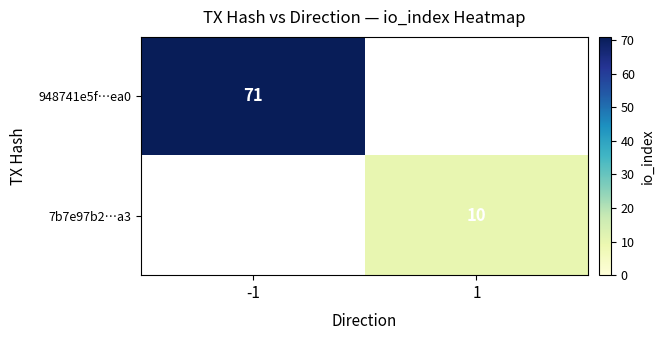

Is it true that 948741e5f…ea0 equals 71 at -1?

True